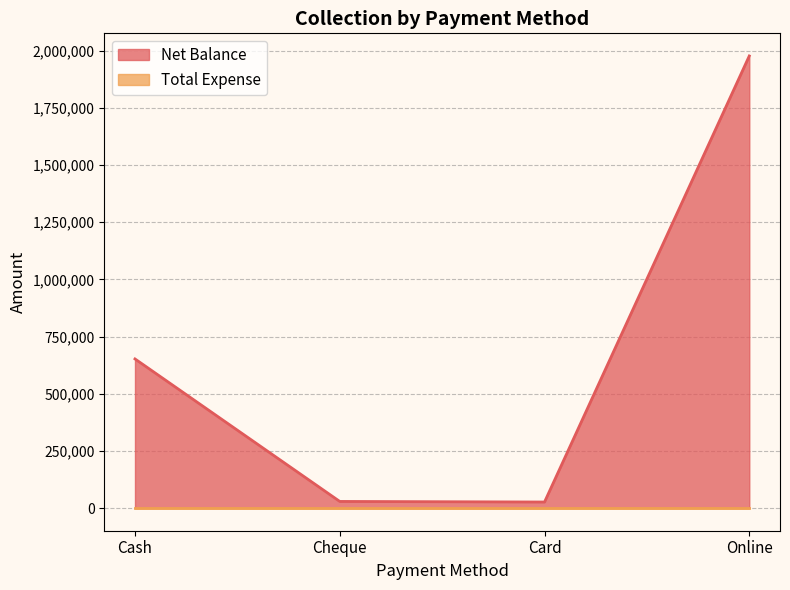

How many lines are shown in the chart?

2